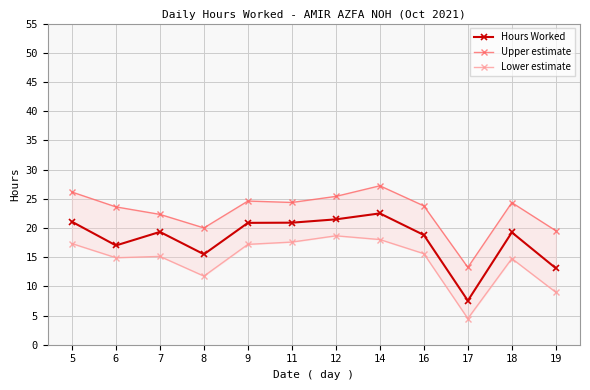

Which series has the widest spread of values?

Hours Worked